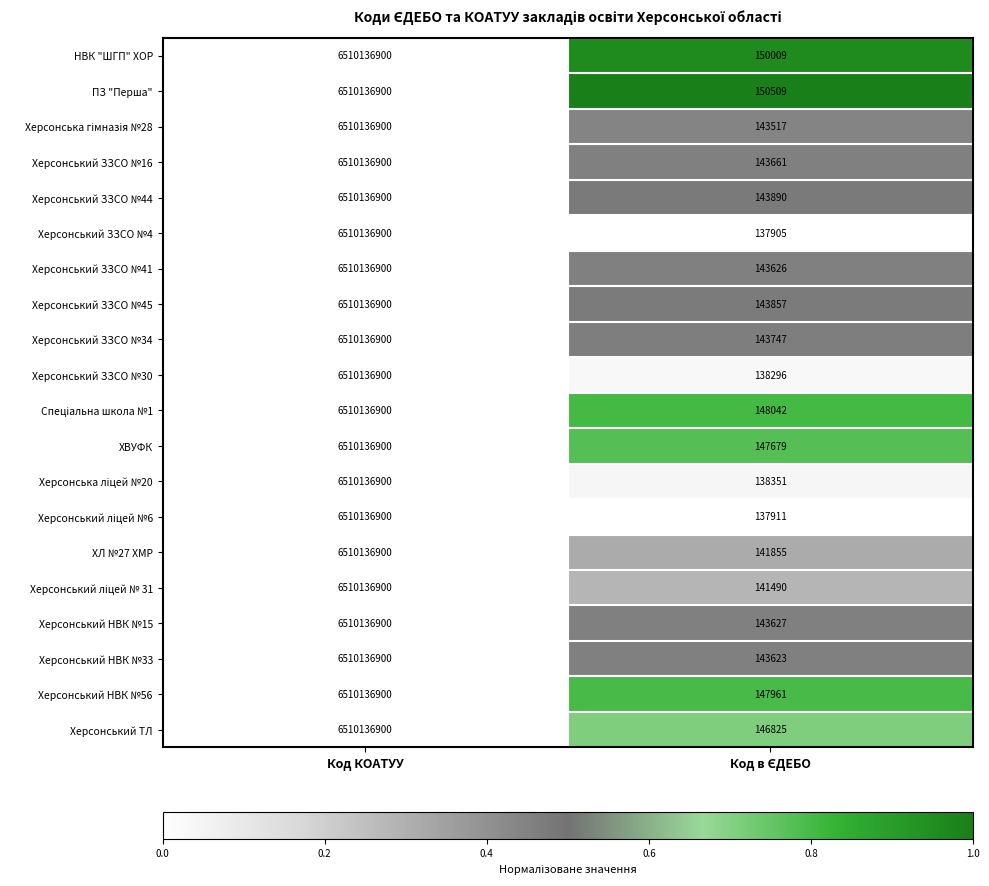

Which series has the widest spread of values?

Херсонський ЗЗСО №4